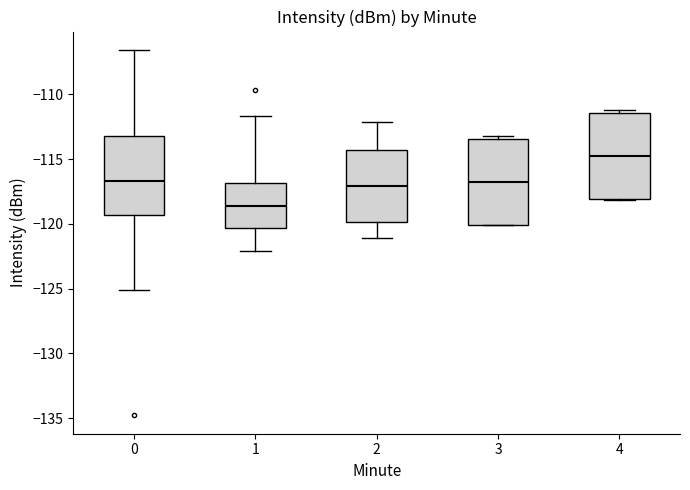

Which box's median line is the lowest?

1